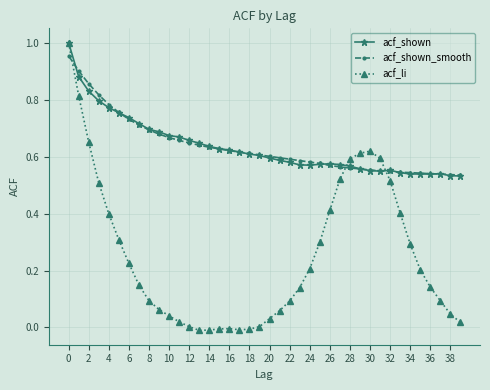

True or false: acf_li and acf_shown_smooth intersect in this chart.

True